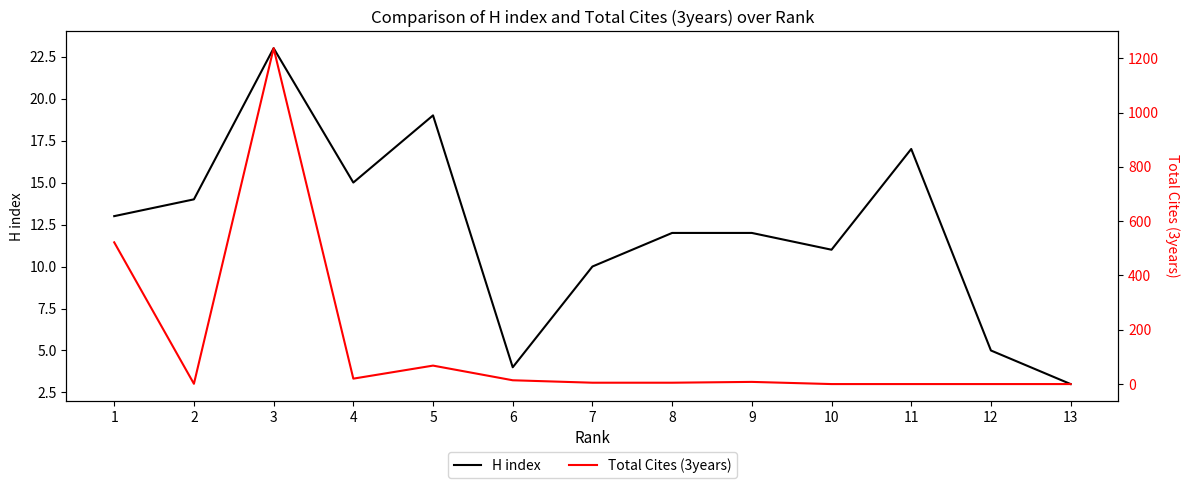

The value of H index at 4 is 15. True or false?

True